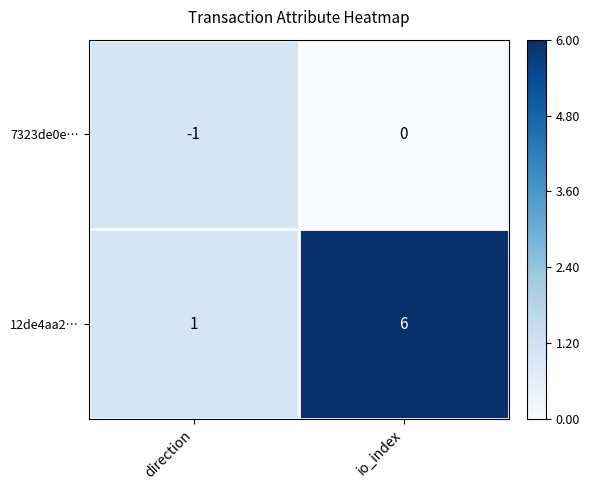

Which label corresponds to the largest value in the chart?

io_index